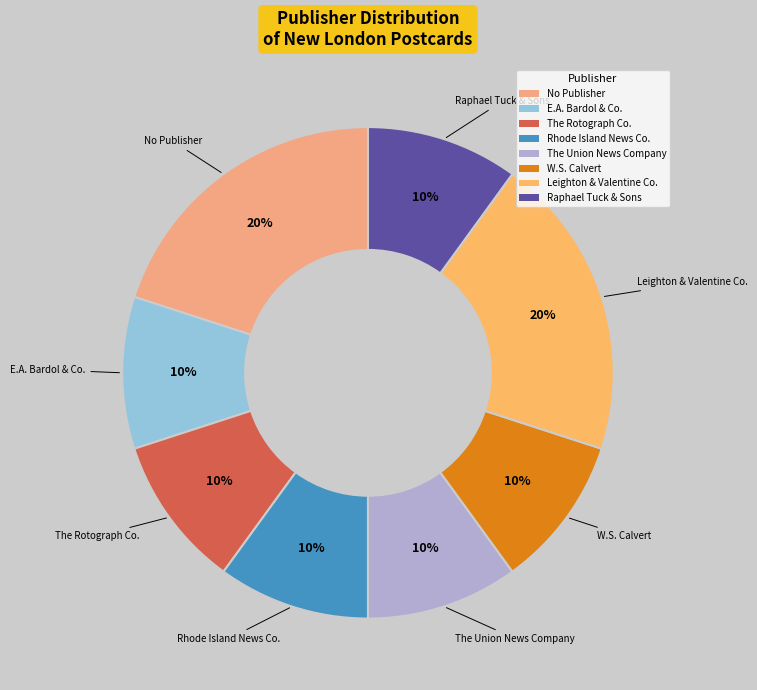

Is it true that No Publisher is 20% of the pie?

True